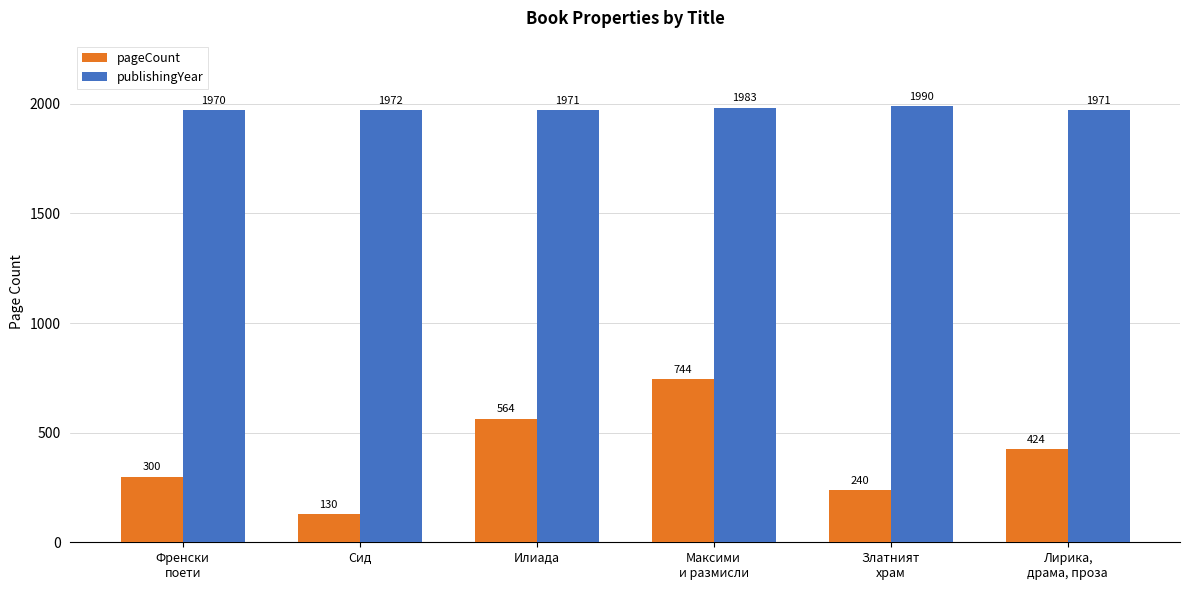

Is the value of publishingYear at Златният
храм greater than the value of pageCount at Лирика,
драма, проза?

Yes